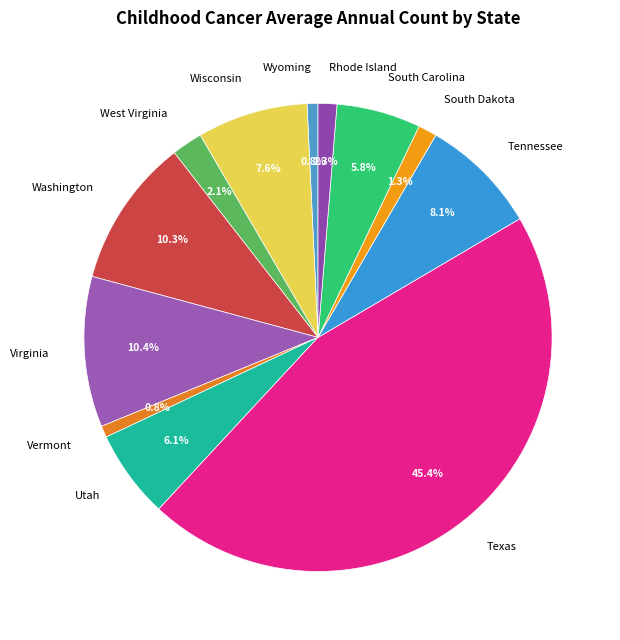

To the nearest percent, what is the difference between the Washington and Utah slice percentages?

4%